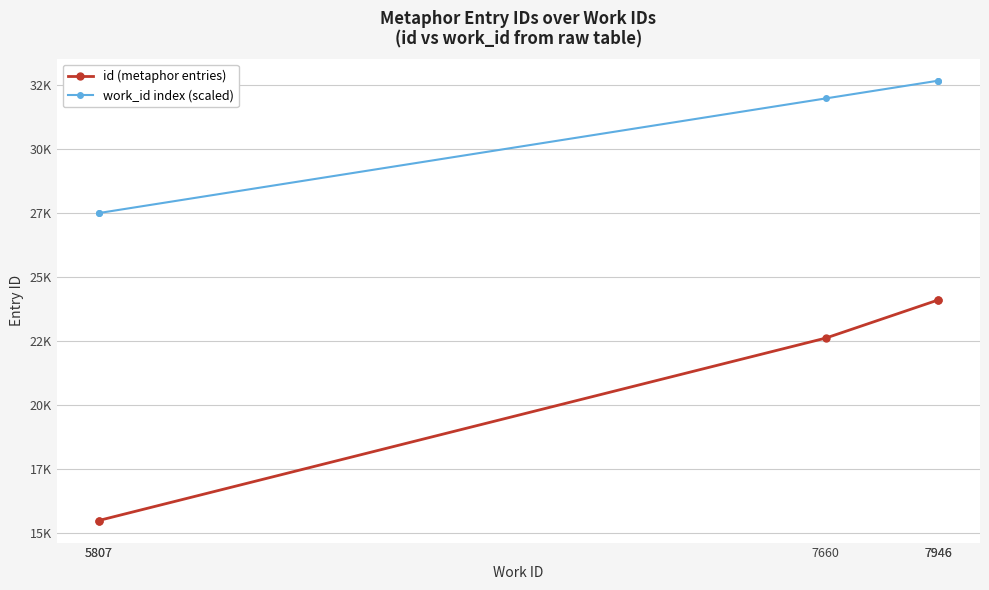

What is the difference between the second highest and second lowest values in the id (metaphor entries) series?

8607.0